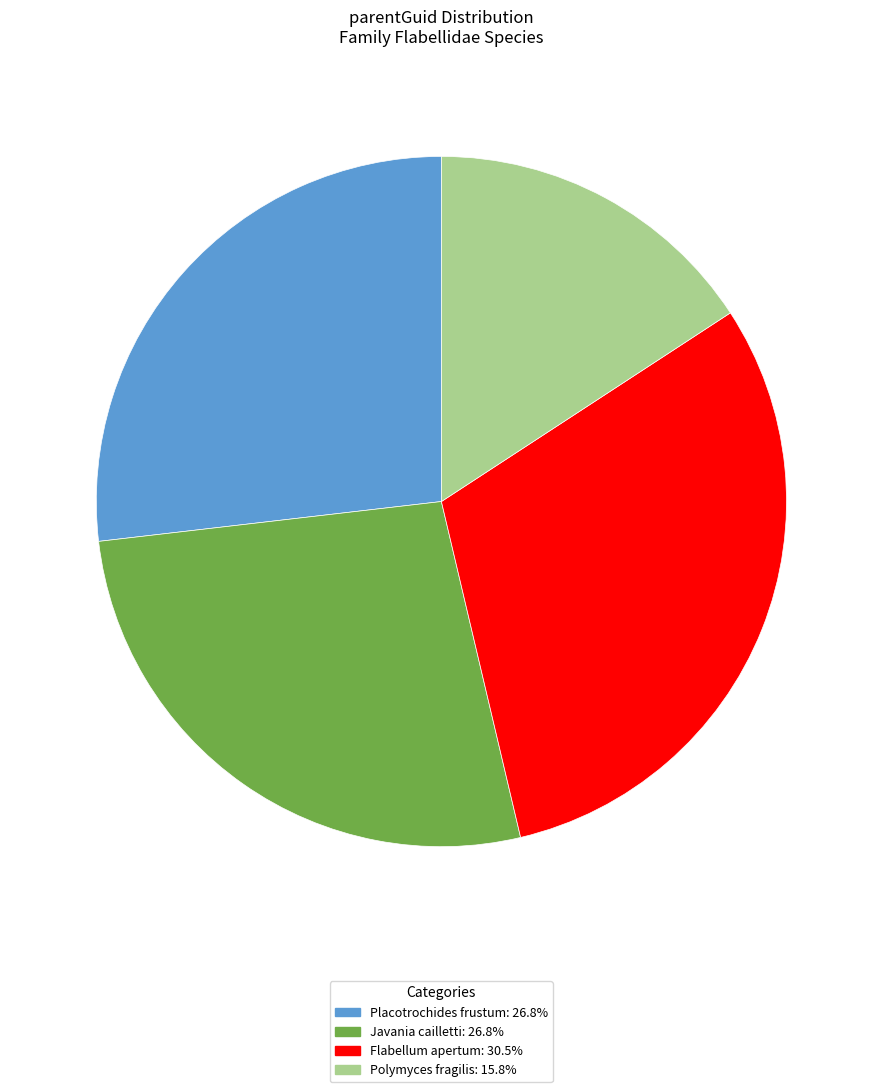

Is it true that Placotrochides frustum is 35% of the pie?

False